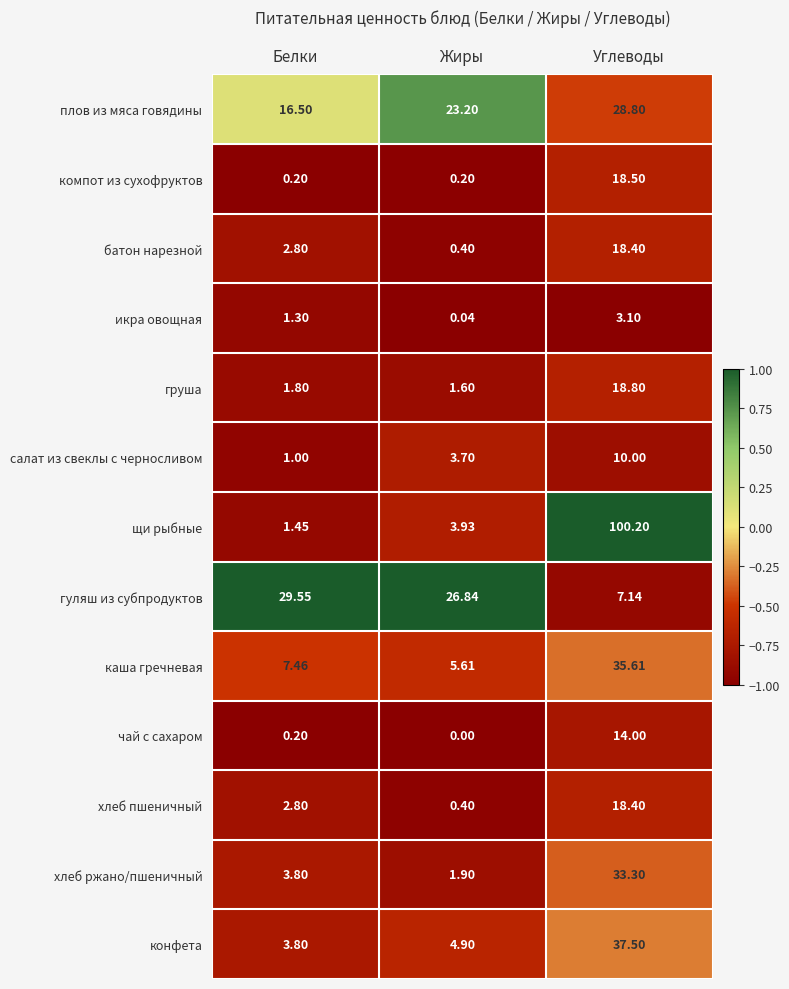

Count the number of data series in this chart.

13